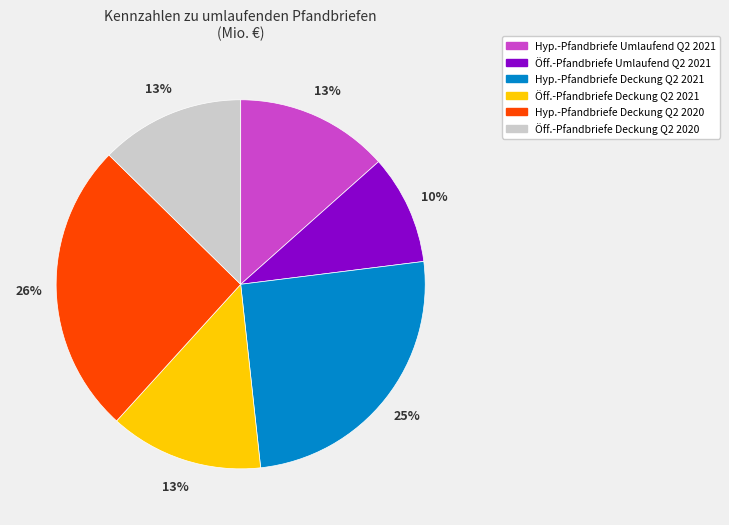

Is the sum of Öff.-Pfandbriefe Deckung Q2 2021 and Hyp.-Pfandbriefe Deckung Q2 2021 greater than half?

No